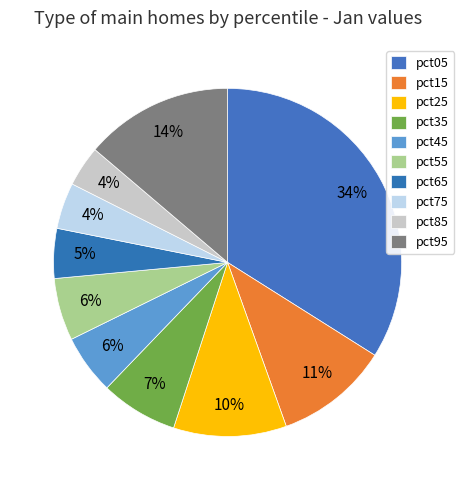

What portion of the pie excludes pct55?

94.2%